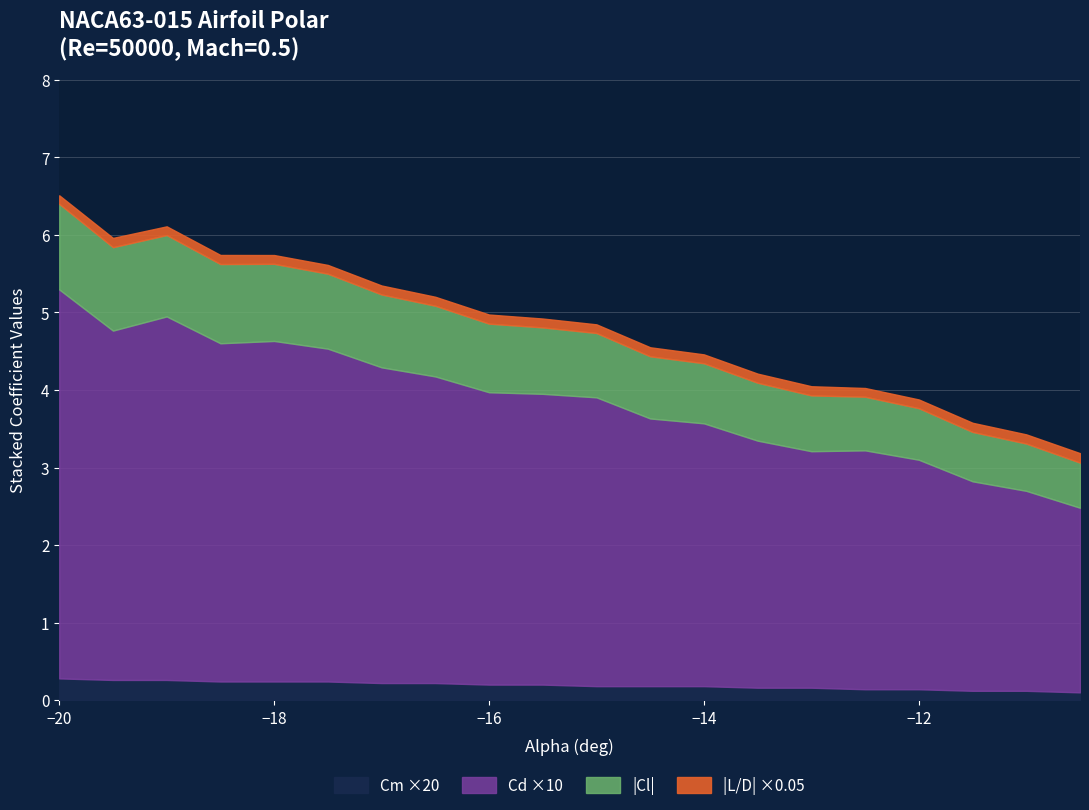

The Cl series shows -0.3 at -9. True or false?

False